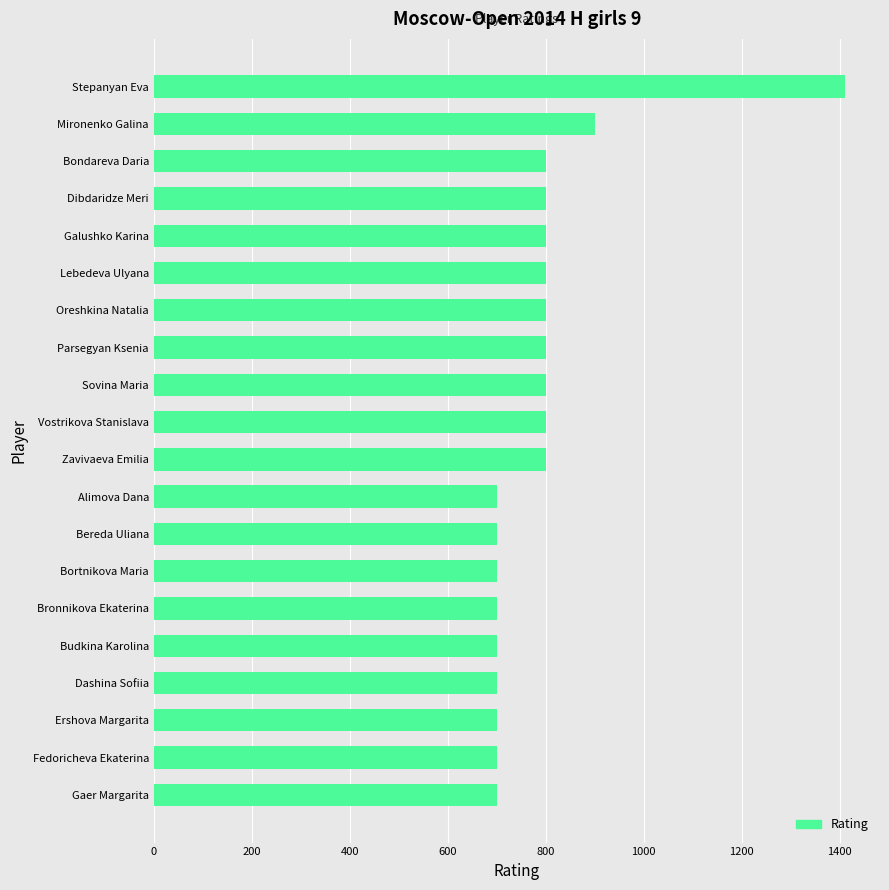

What is the change in value from Stepanyan Eva to Bondareva Daria?

-612